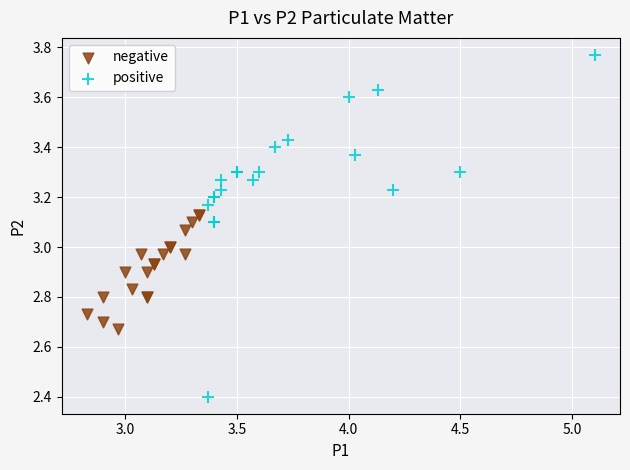

Which series reaches the minimum Y coordinate?

positive